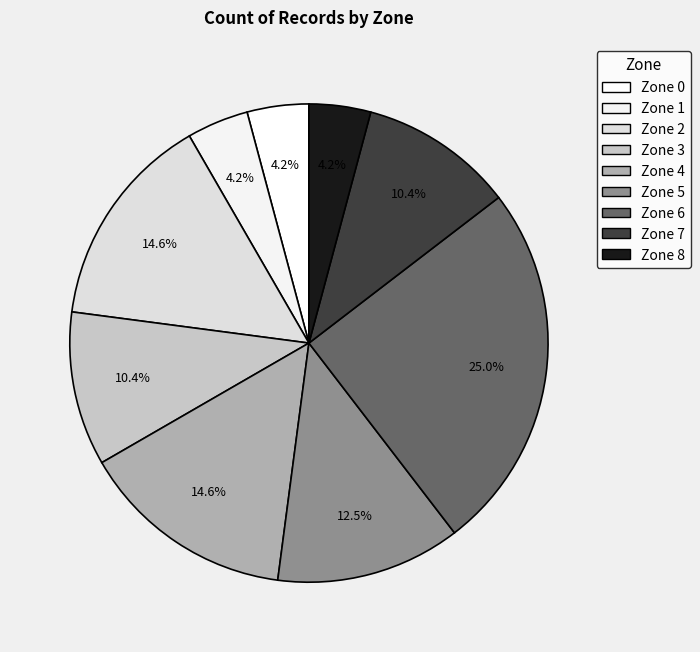

How many slices are in this pie chart?

9